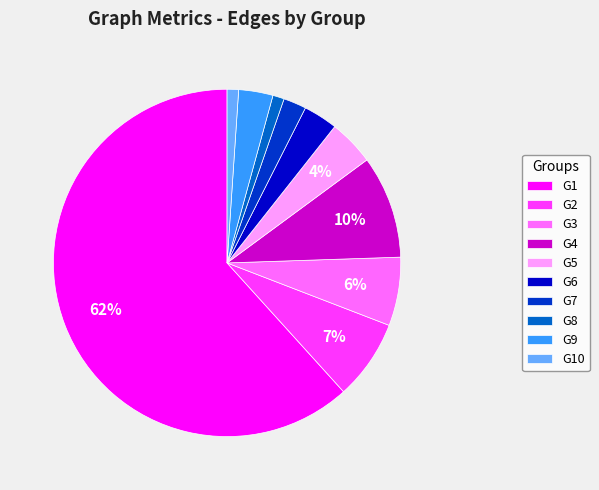

Count the number of slices in the pie.

10